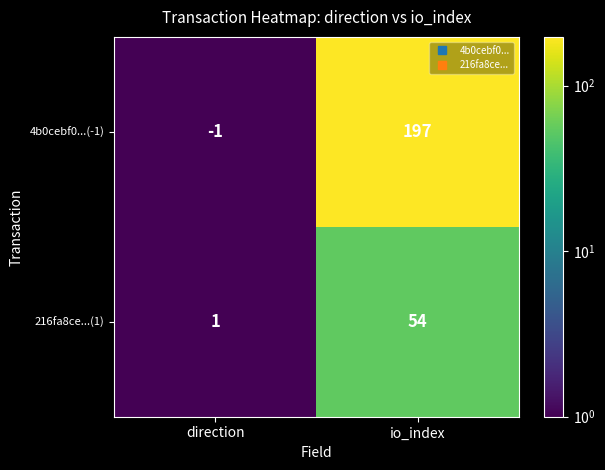

How many series are shown in this chart?

2